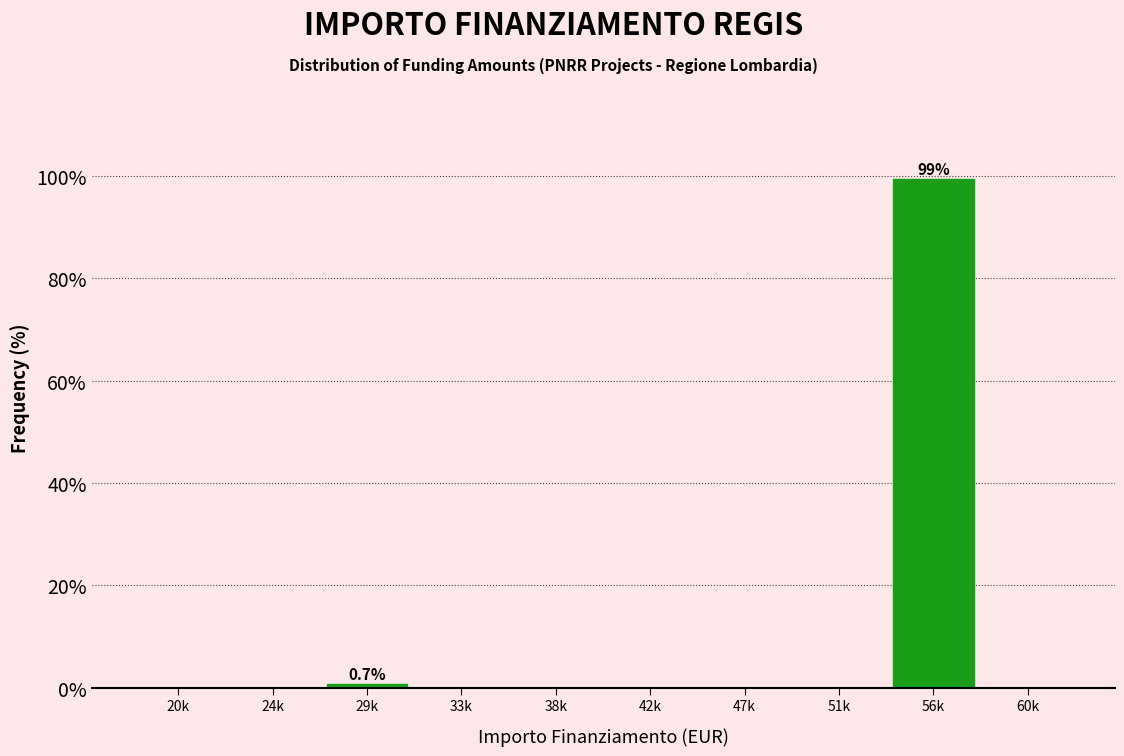

Reading right to left, what are all the values shown in this chart?

60k=0.0	56k=99.3	51k=0.0	47k=0.0	42k=0.0	38k=0.0	33k=0.0	29k=0.7	24k=0.0	20k=0.0